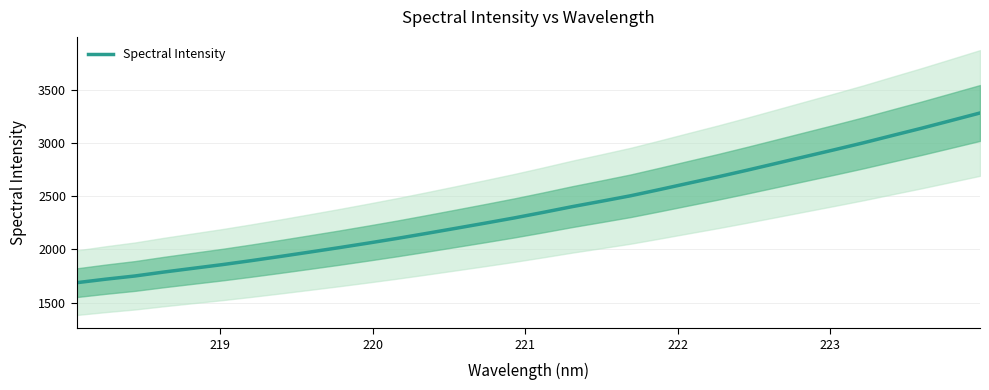

What is the minimum value for Spectral Intensity?

1686.6